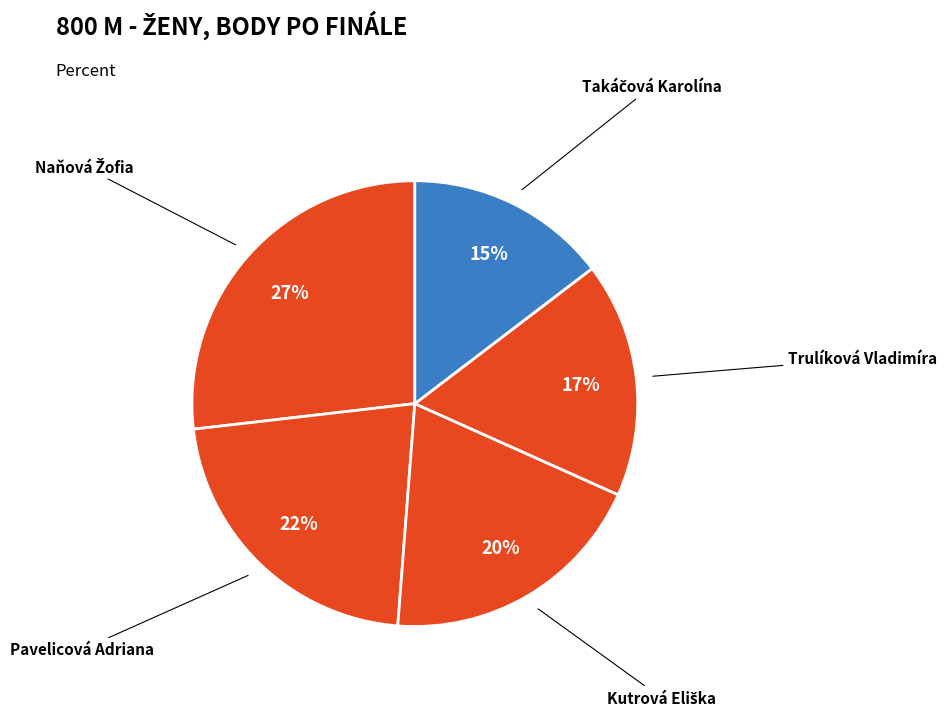

To the nearest percent, what portion does Trulíková Vladimíra represent?

17%